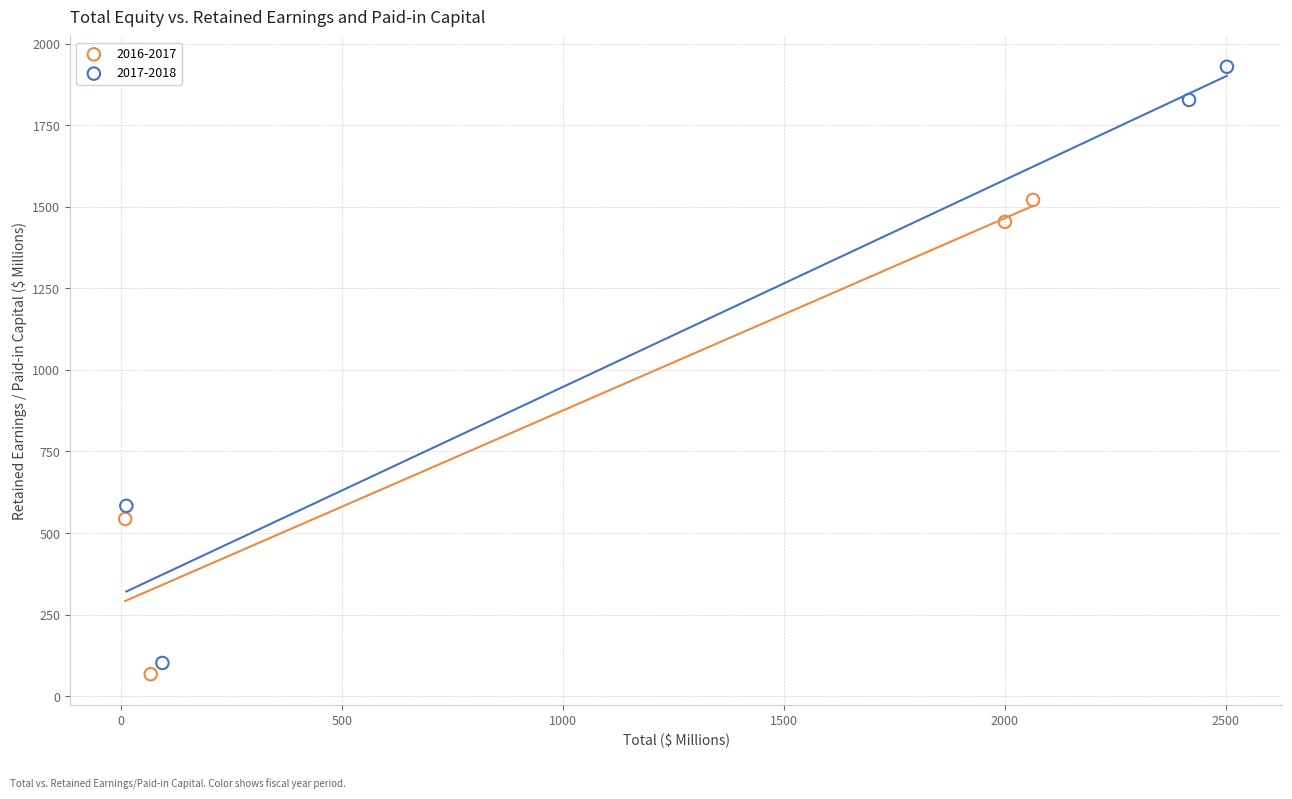

Which series contains the highest Y value?

2017-2018